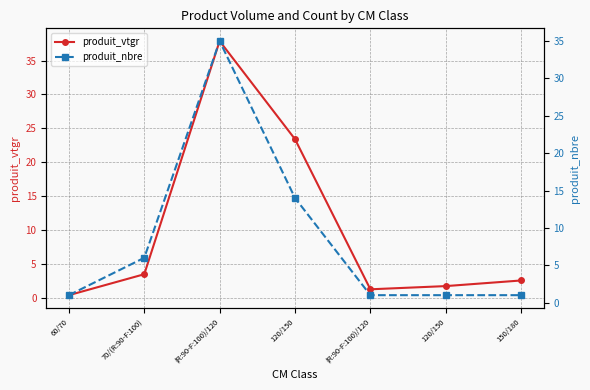

How many distinct data groups are displayed?

2